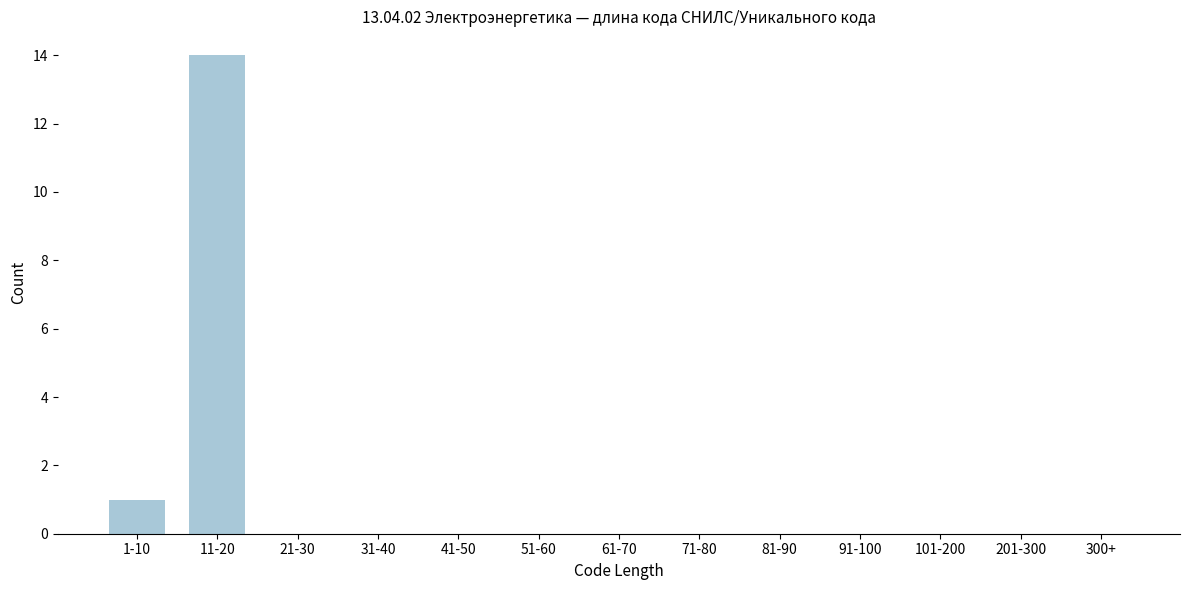

Reading left to right, list all the values displayed in this chart.

1-10=1	11-20=14	21-30=0	31-40=0	41-50=0	51-60=0	61-70=0	71-80=0	81-90=0	91-100=0	101-200=0	201-300=0	300+=0